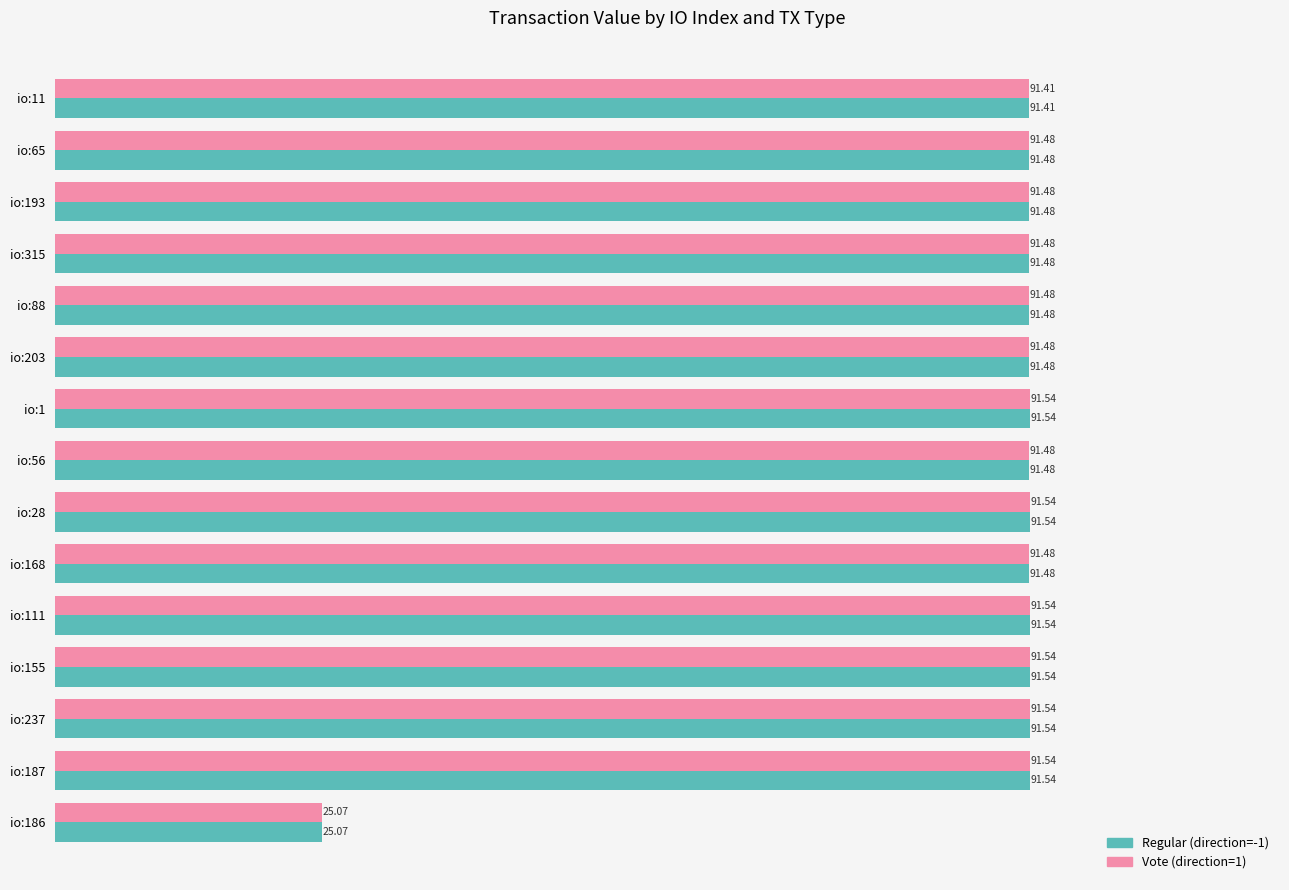

What is the sum of all Vote (direction=1) values?

1306.1